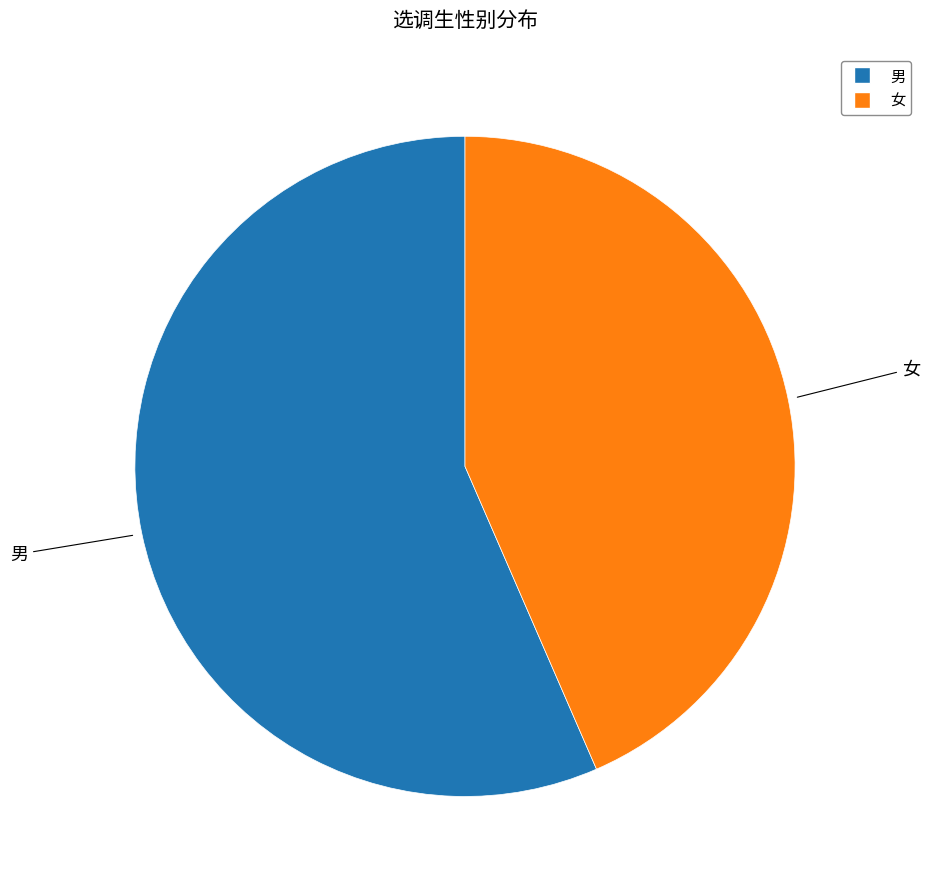

Which category has the smallest portion of the pie?

女